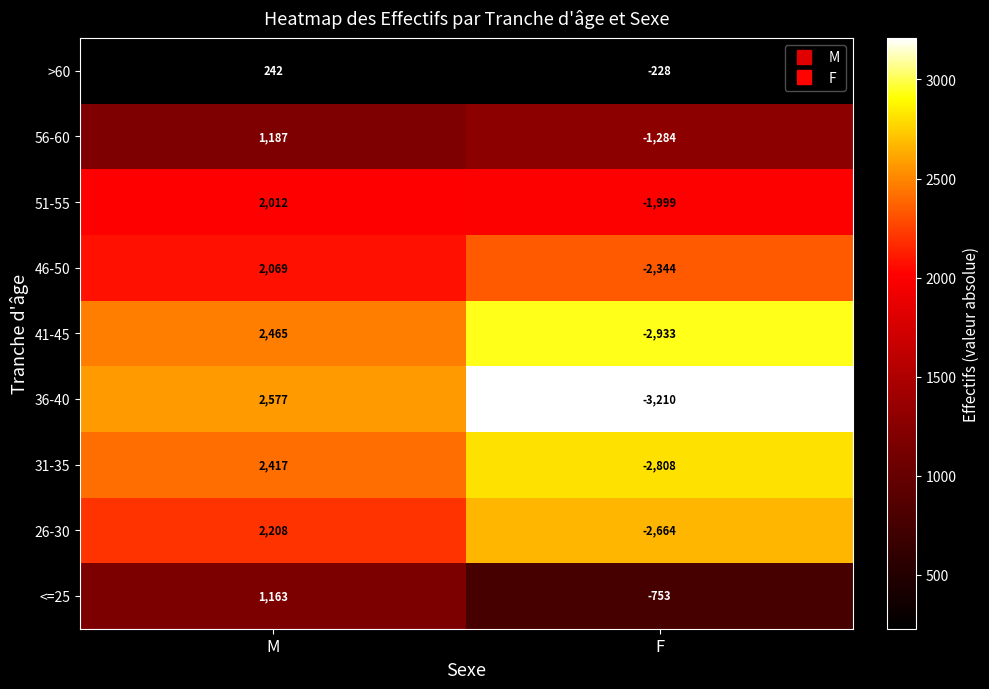

The 36-40 series shows 2577 at M. True or false?

True